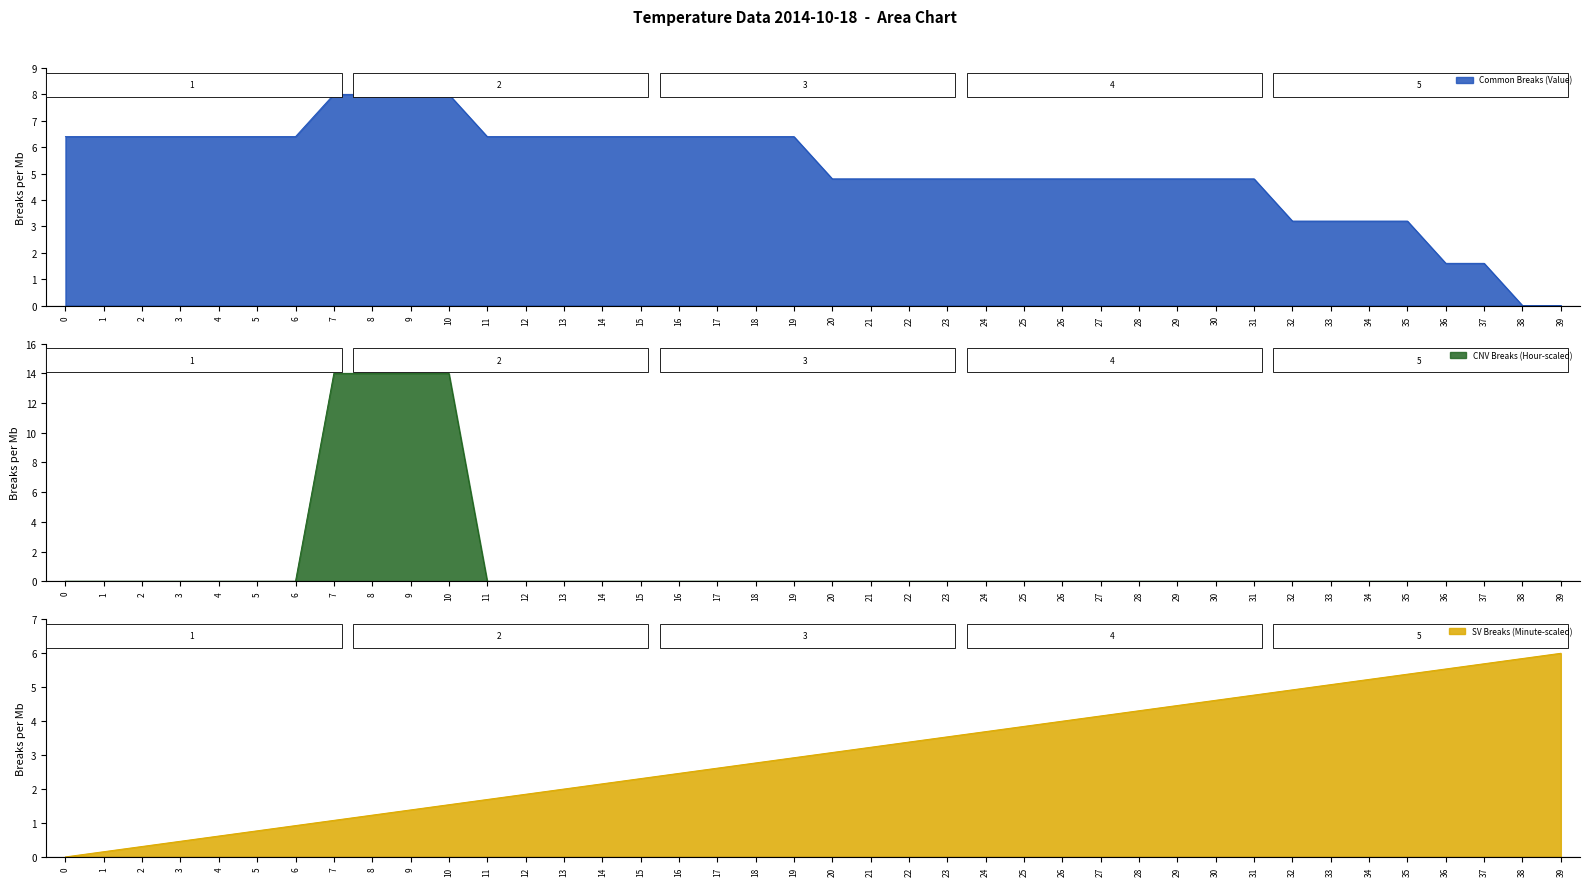

Which category has the highest value in the SV Breaks (Minute-scaled) series?

39